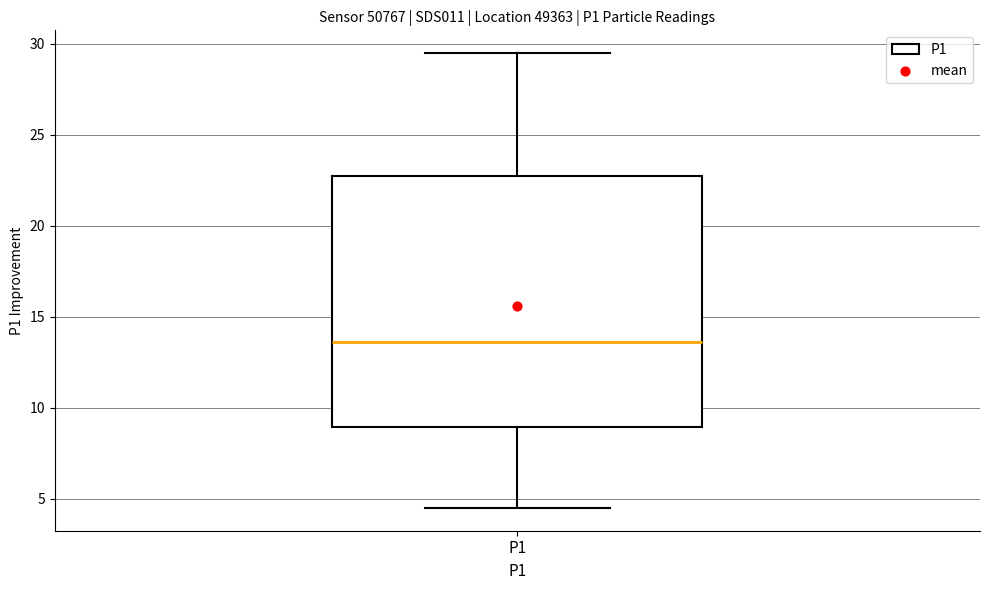

Where does the median line of the box for P1 sit on the y-axis? The values are not printed on the chart, so give them approximately, as read against the axis.

13.5